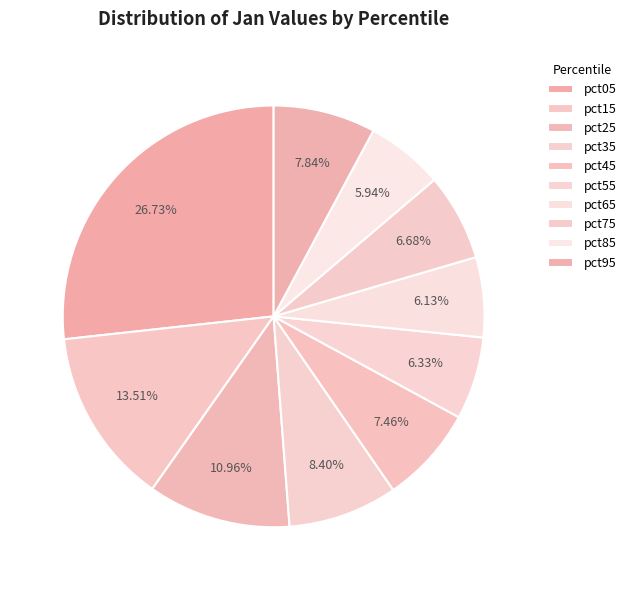

What percentage is the pct35 slice, to the nearest percent?

8%